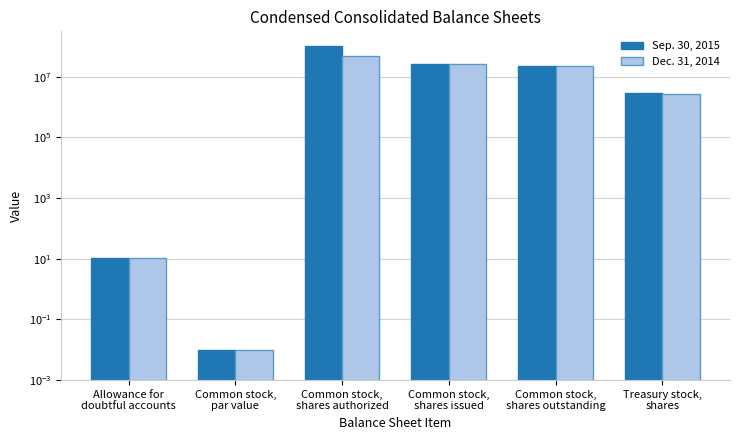

Which series has the largest total across all categories?

Sep. 30, 2015